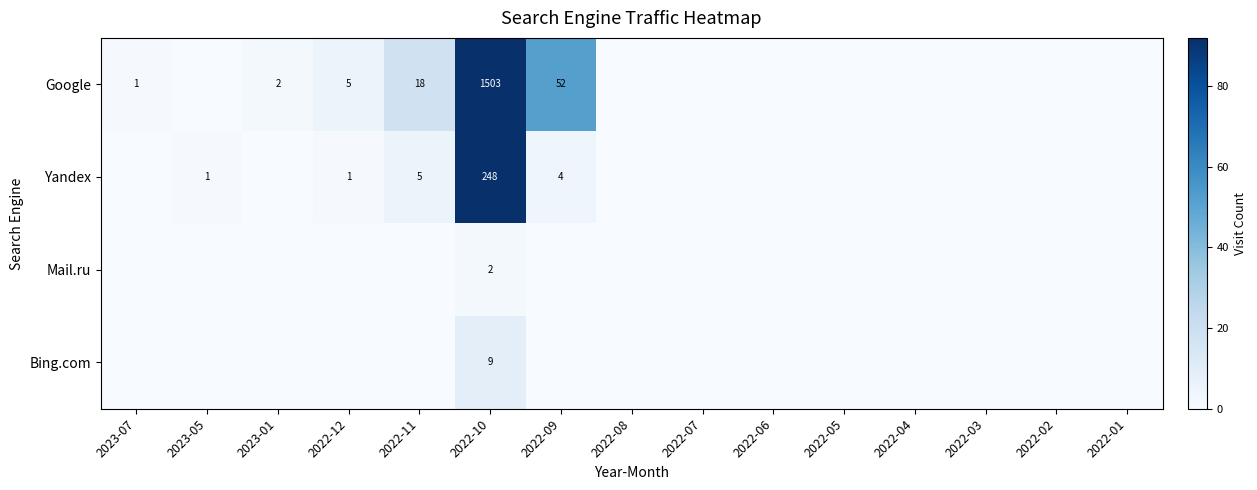

The value of Bing.com at 2022-10 is 15. True or false?

False